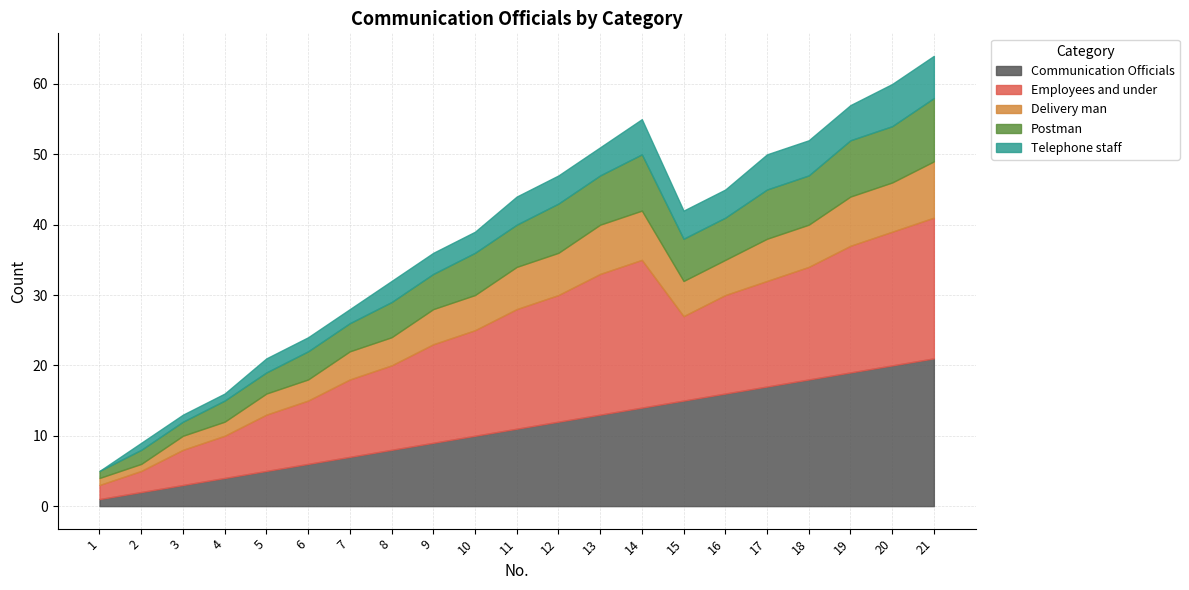

Count the Delivery man values in the range 3 to 6.

12